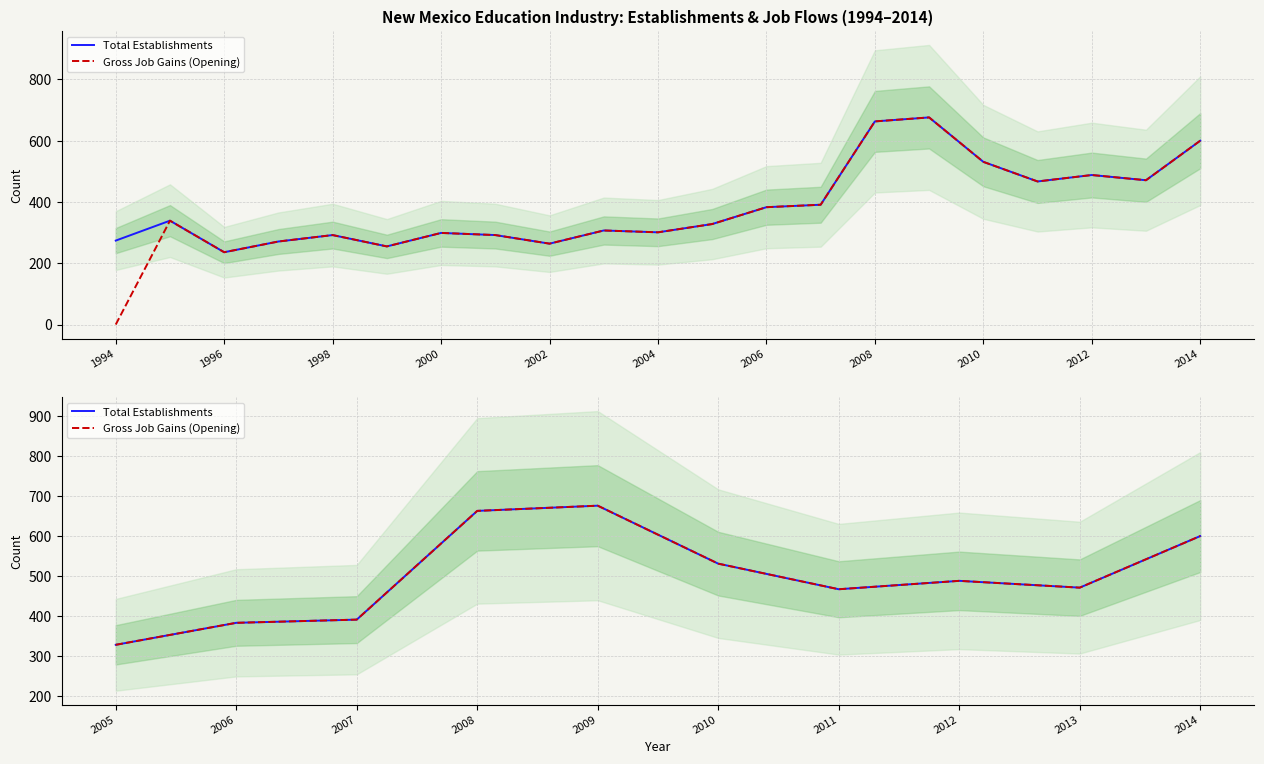

Which category has the lowest value in the Gross Job Gains (Opening) series?

2005